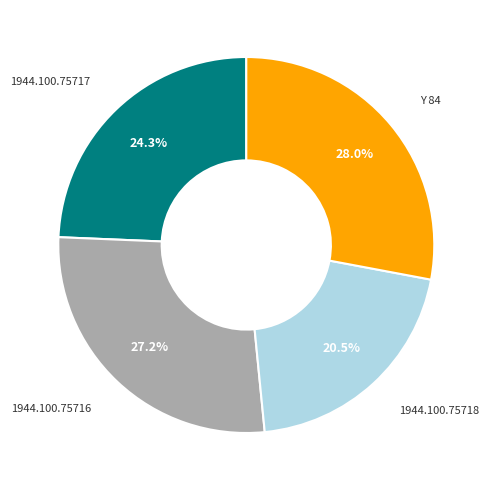

Does any single category account for the majority?

No